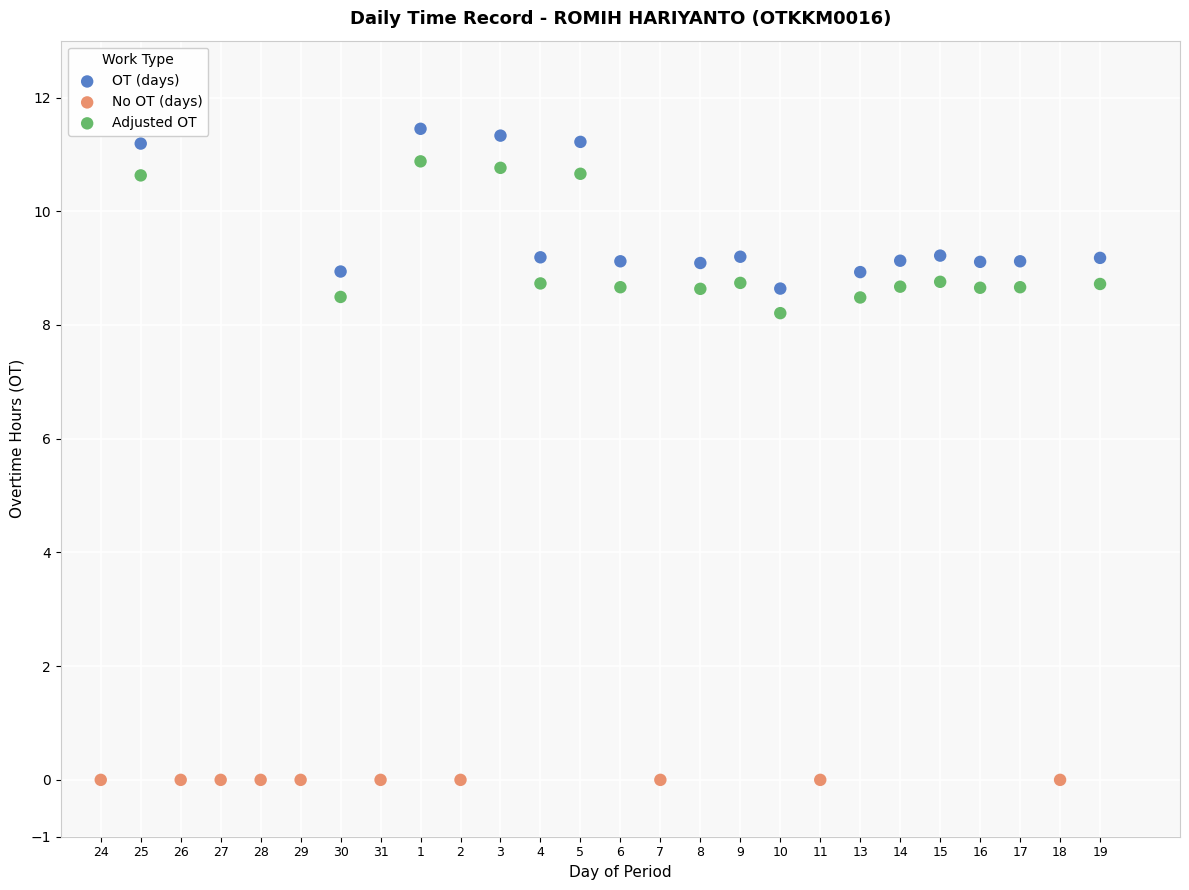

Which series reaches the minimum Y coordinate?

No OT (days)